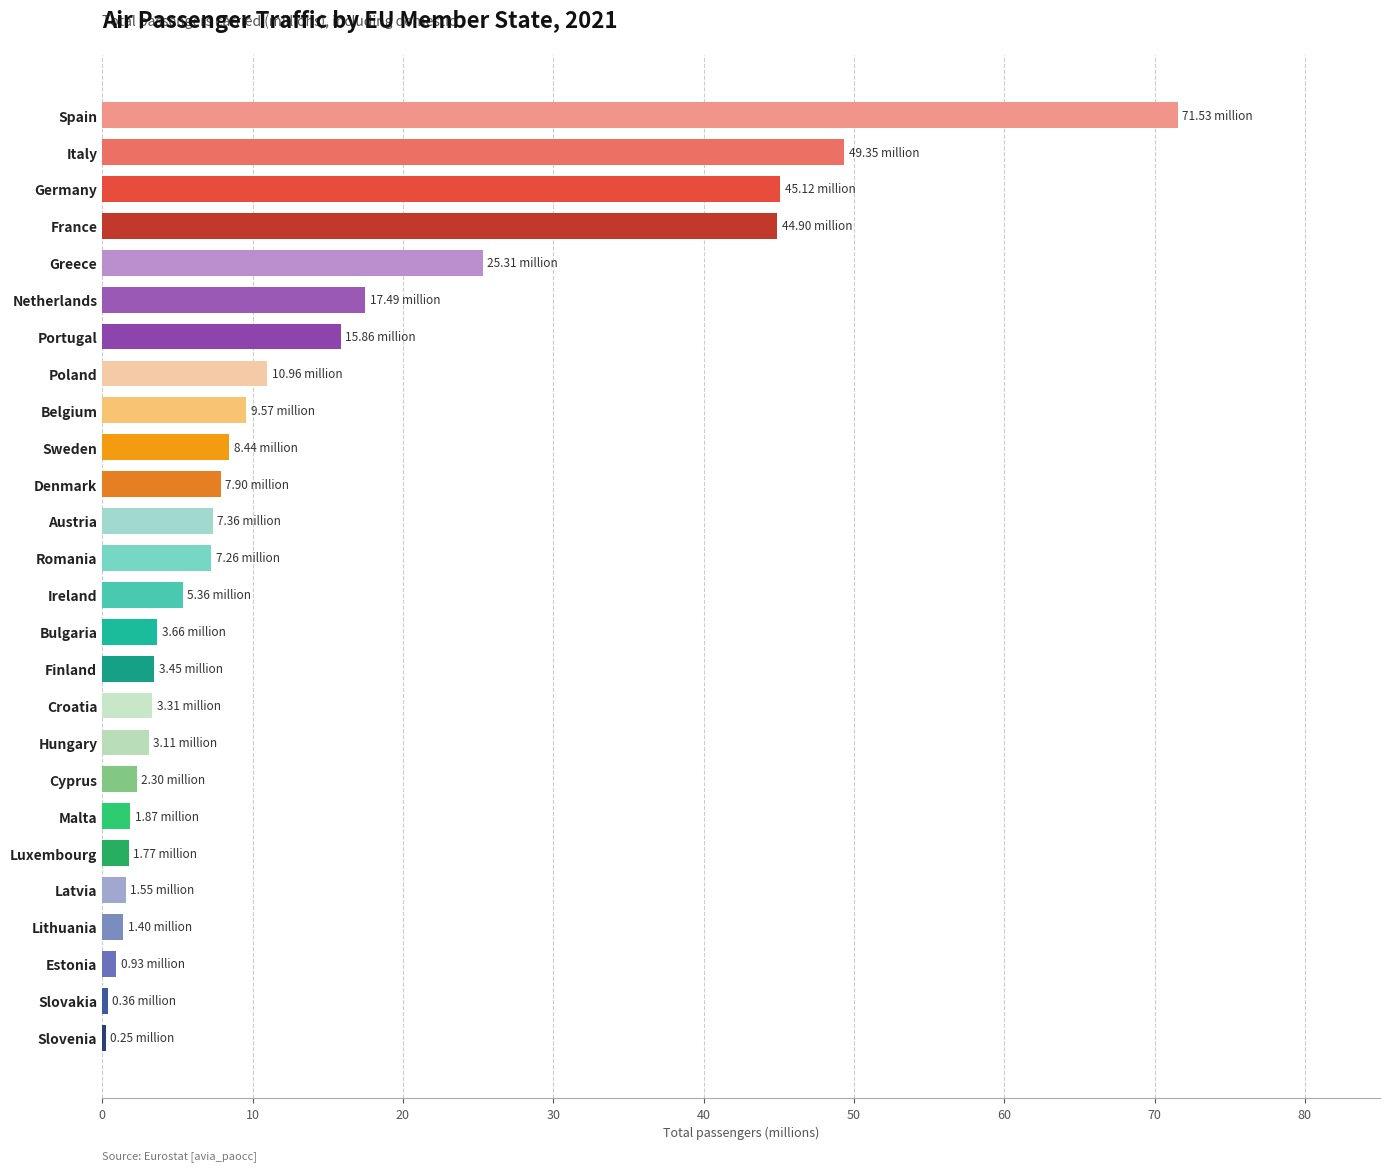

Between Slovenia and Austria, which is larger?

Austria